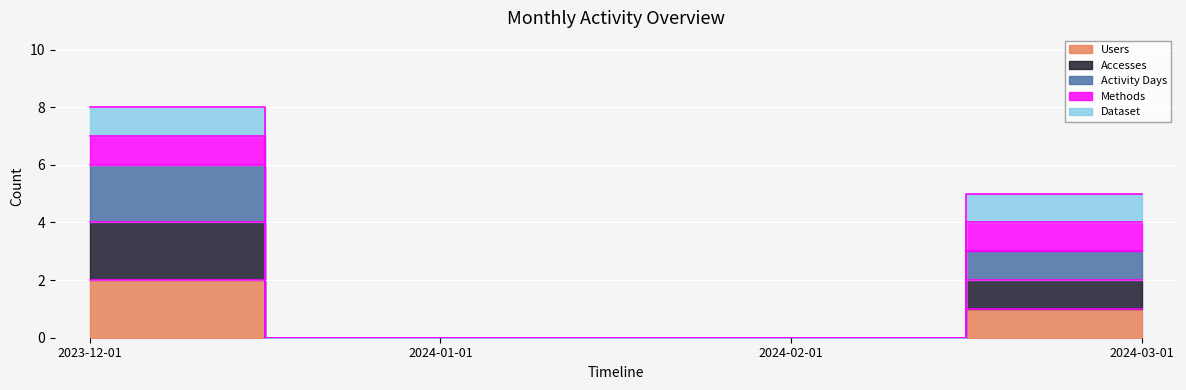

What is the label of the 2nd point from the left?

2024-01-01